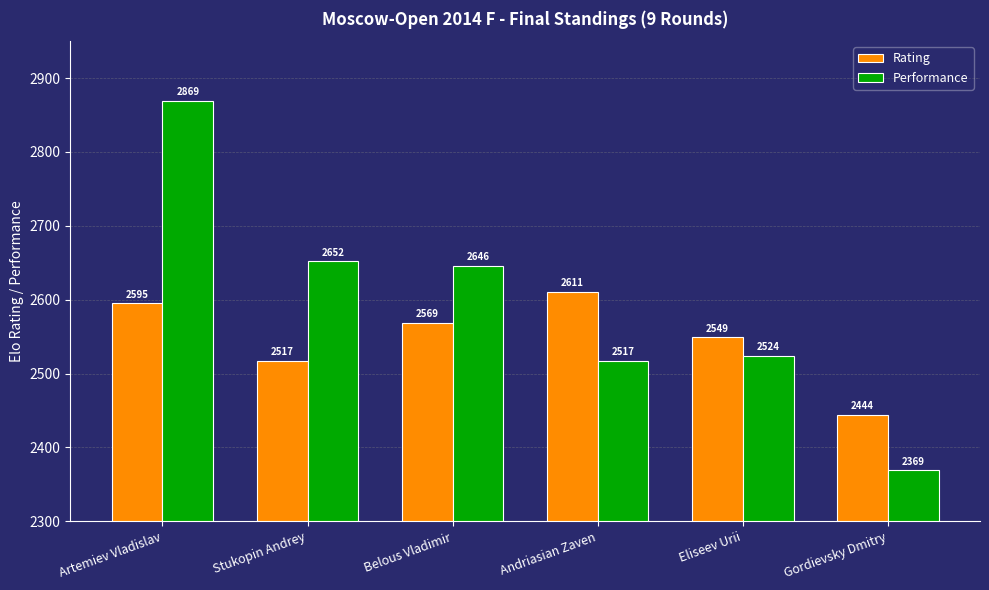

Reading right to left, transcribe all the data shown in this chart.

Rating: Gordievsky Dmitry=2444	Eliseev Urii=2549	Andriasian Zaven=2611	Belous Vladimir=2569	Stukopin Andrey=2517	Artemiev Vladislav=2595
Performance: Gordievsky Dmitry=2369	Eliseev Urii=2524	Andriasian Zaven=2517	Belous Vladimir=2646	Stukopin Andrey=2652	Artemiev Vladislav=2869